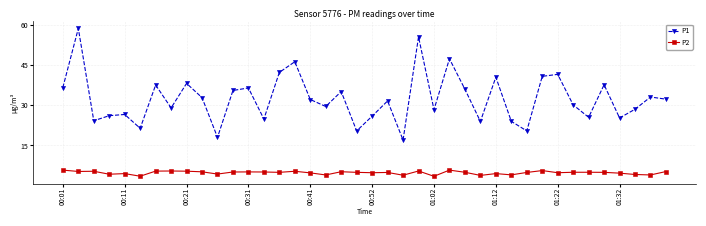

Which series has the widest spread of values?

P1